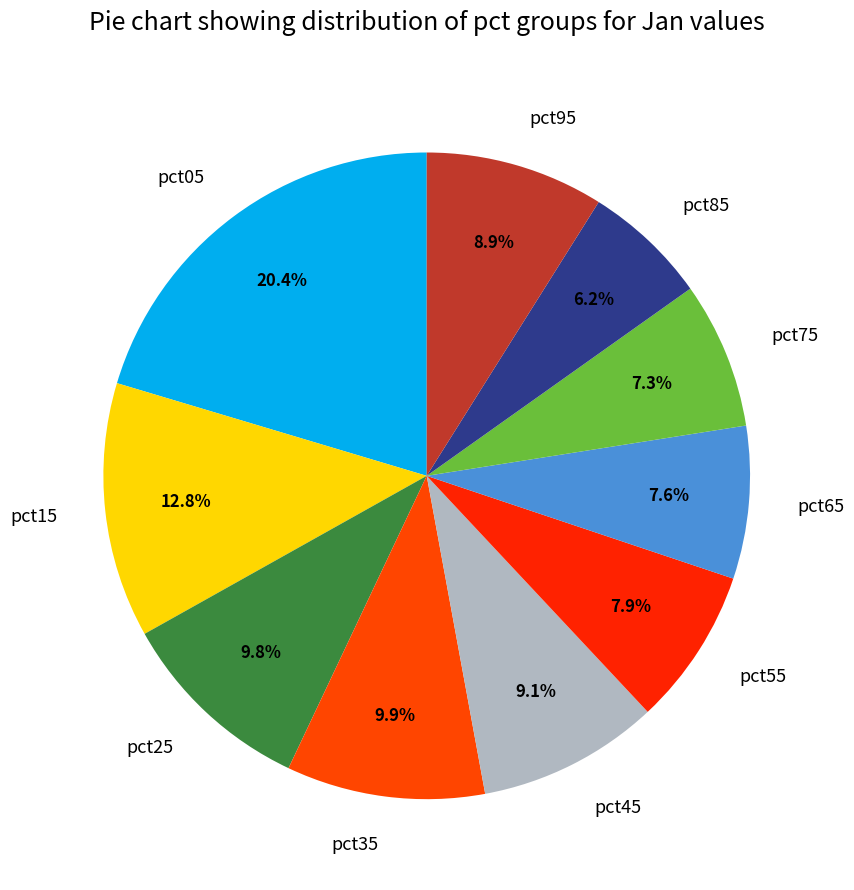

How many segments does this pie chart have?

10